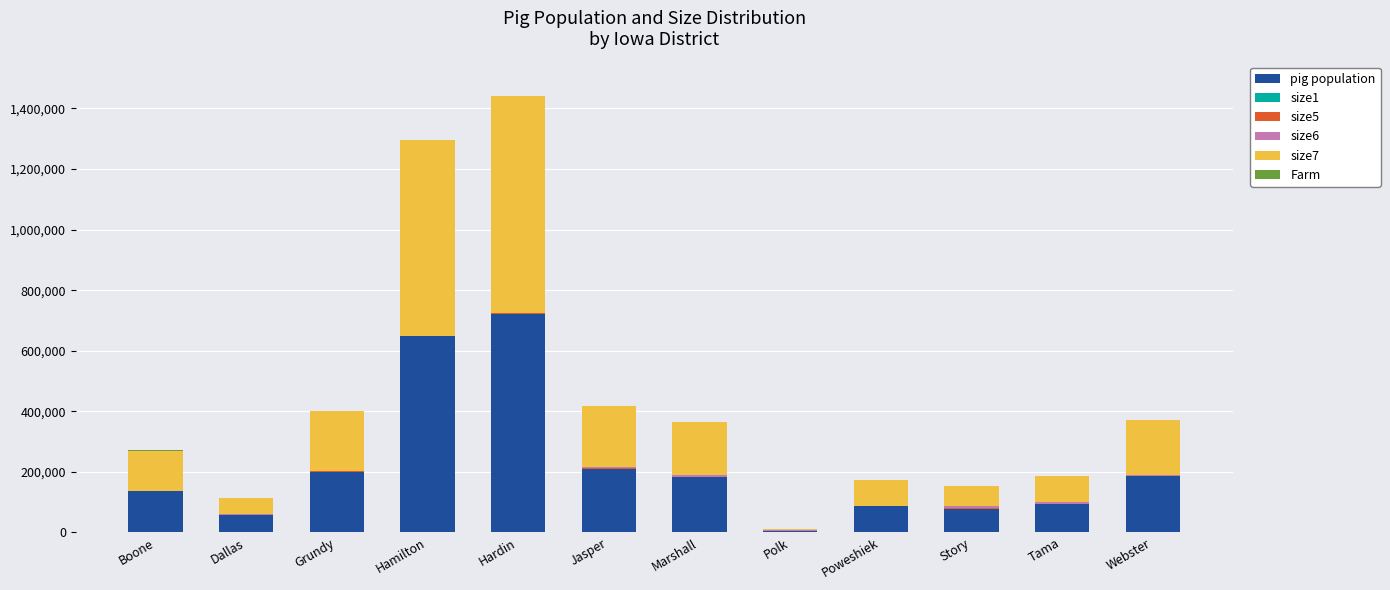

Count the number of categories in the chart.

12